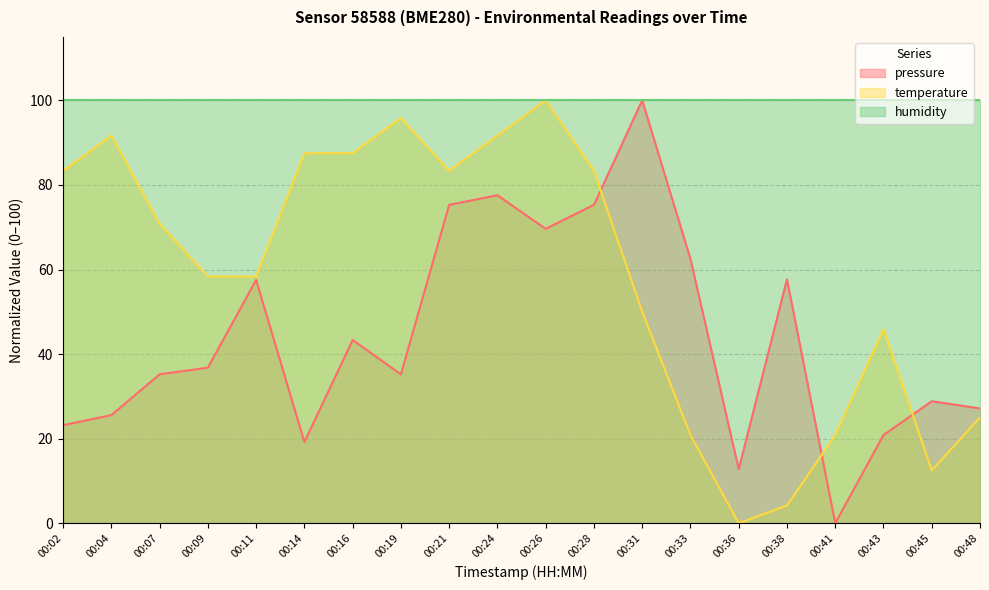

How many intersections are there between pressure and temperature?

3